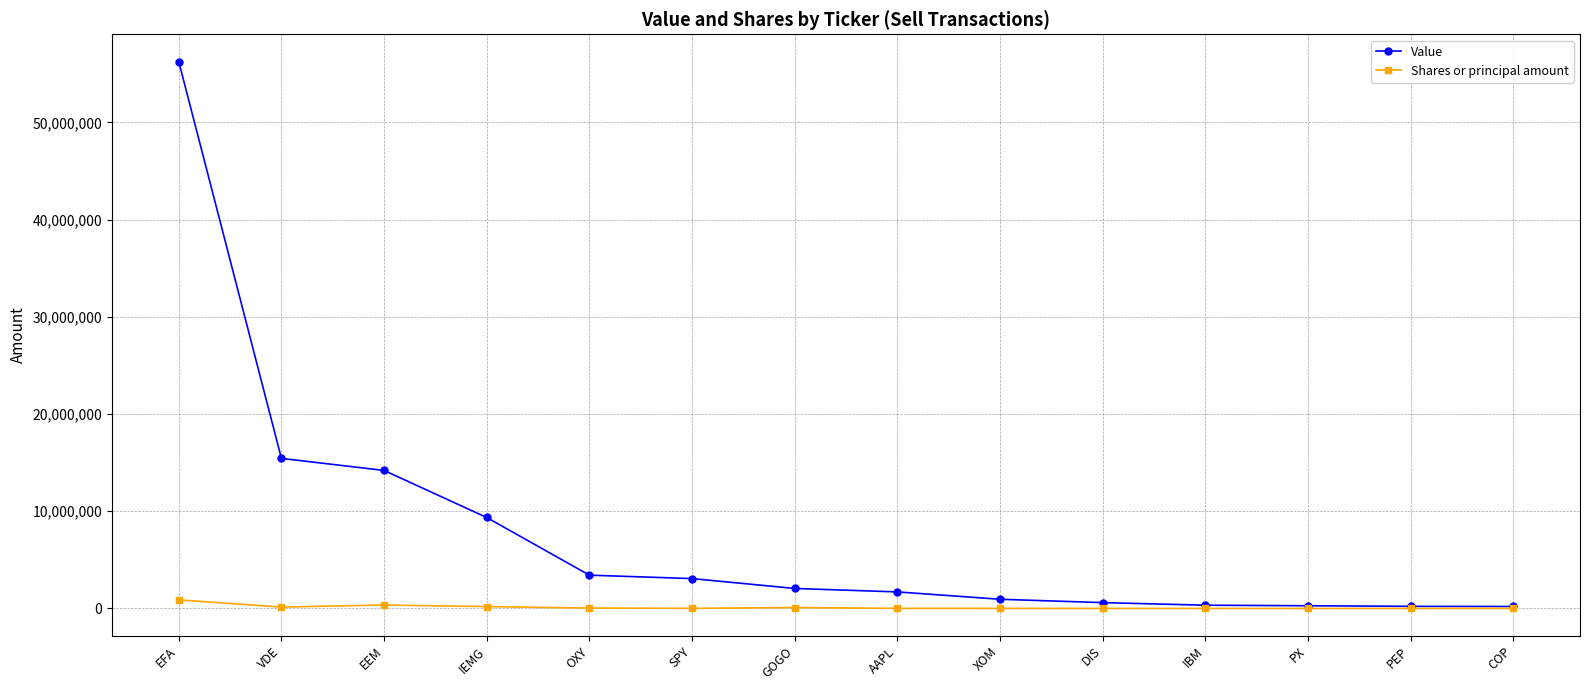

At which label is Value closest to 28225000?

VDE